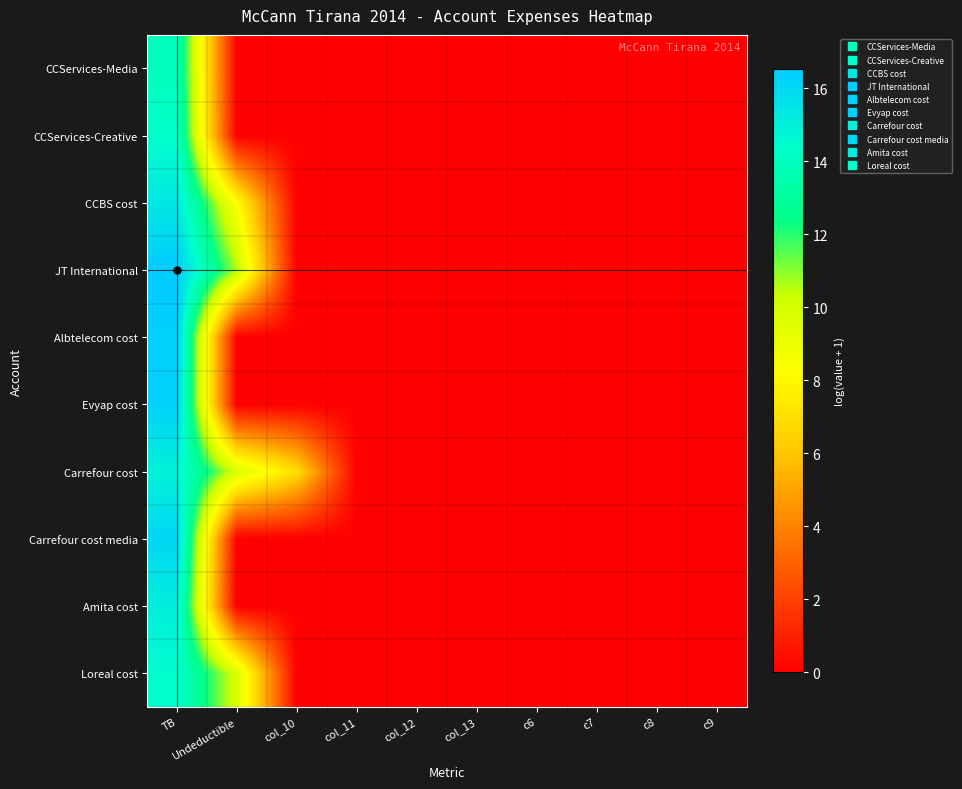

How many categories are shown in the chart?

10